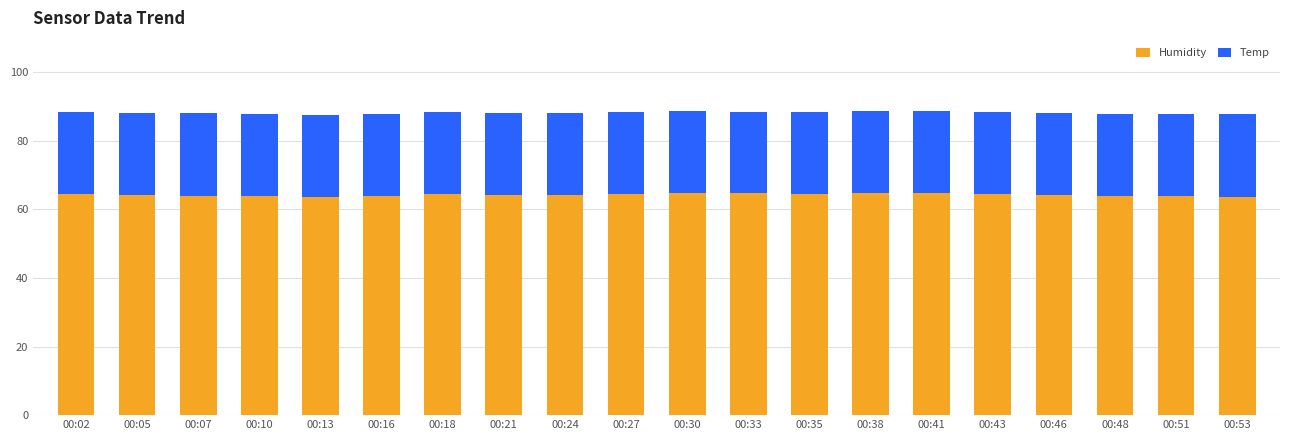

True or false: Humidity has a value of 108.1 at 00:07.

False